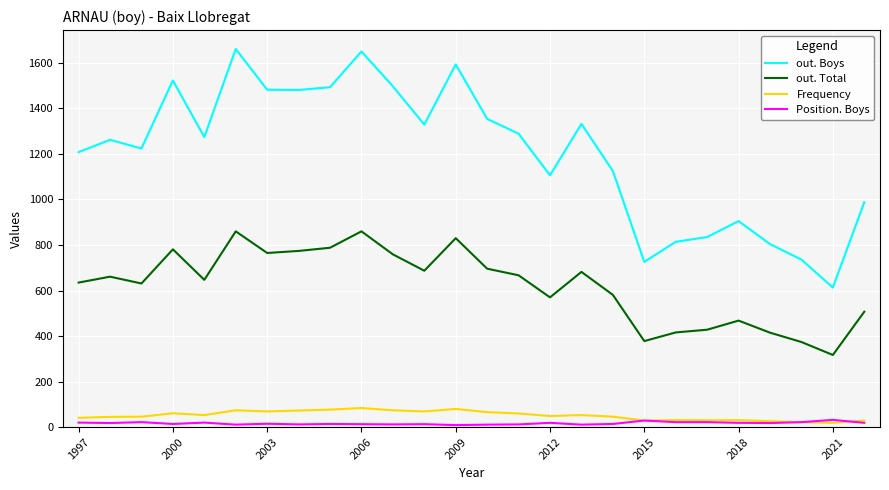

Which series has the largest total across all categories?

out. Boys